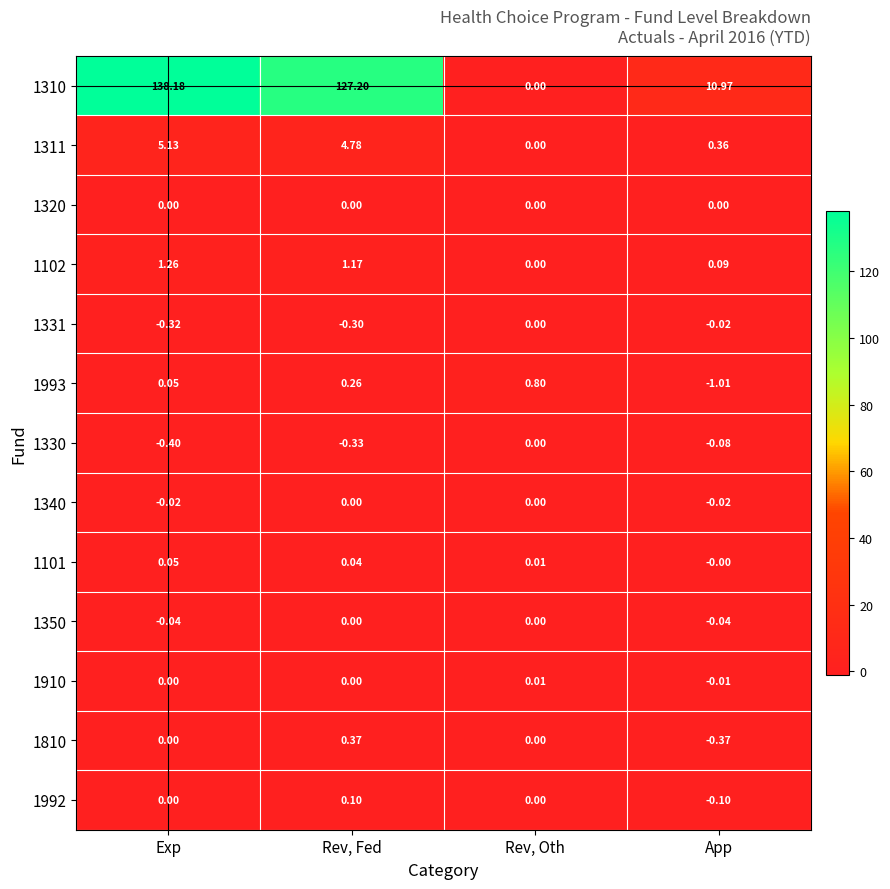

Rank the categories by 1102 value from lowest to highest.

Rev, Oth, App, Rev, Fed, Exp